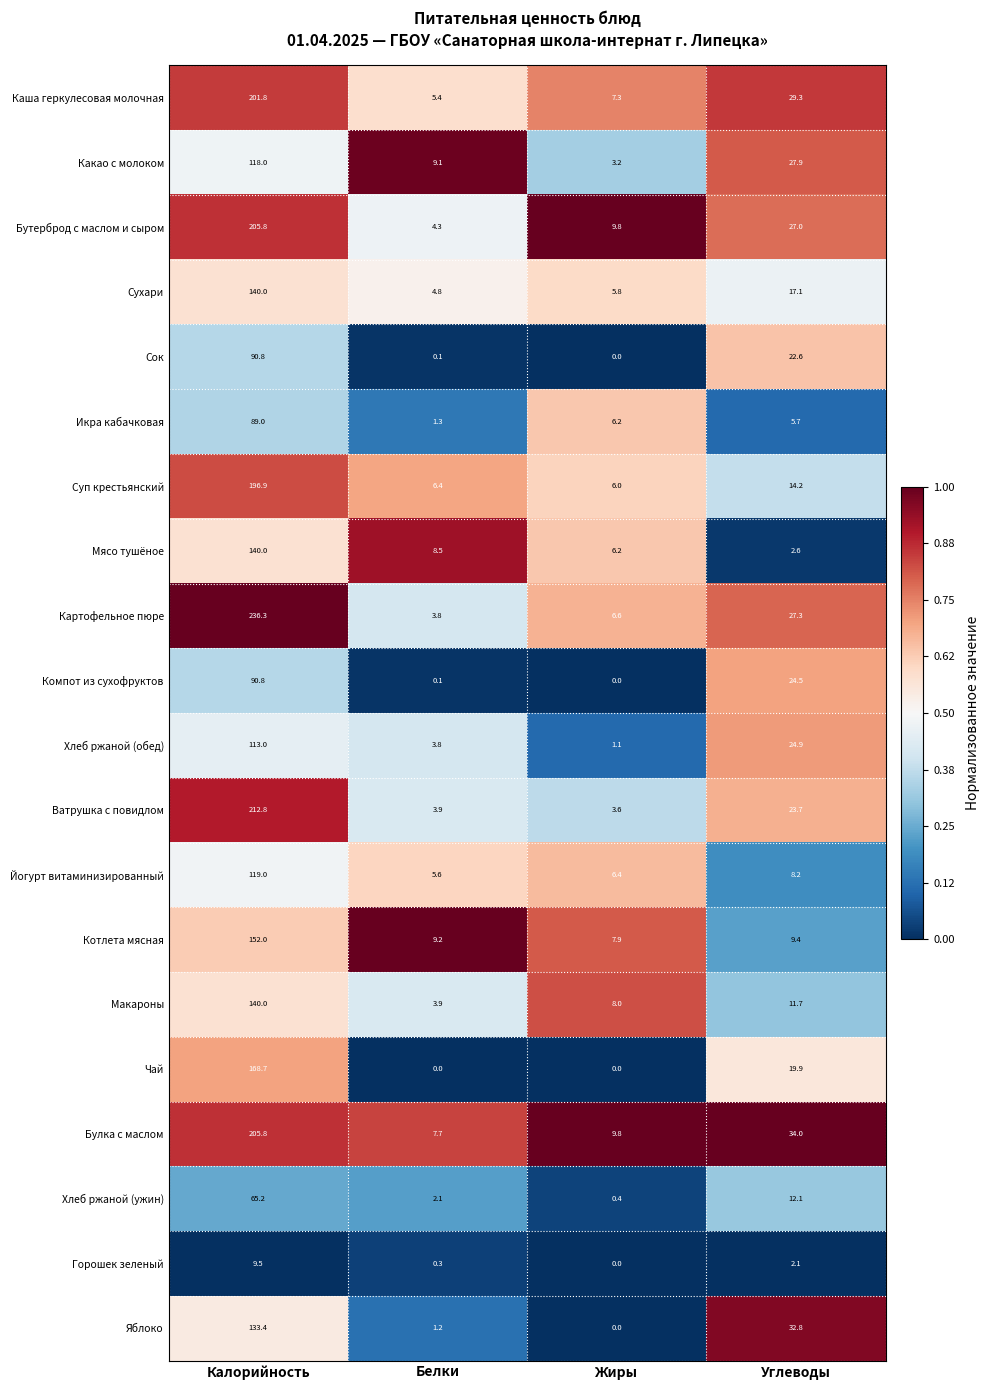

Which series has the largest total across all categories?

Картофельное пюре